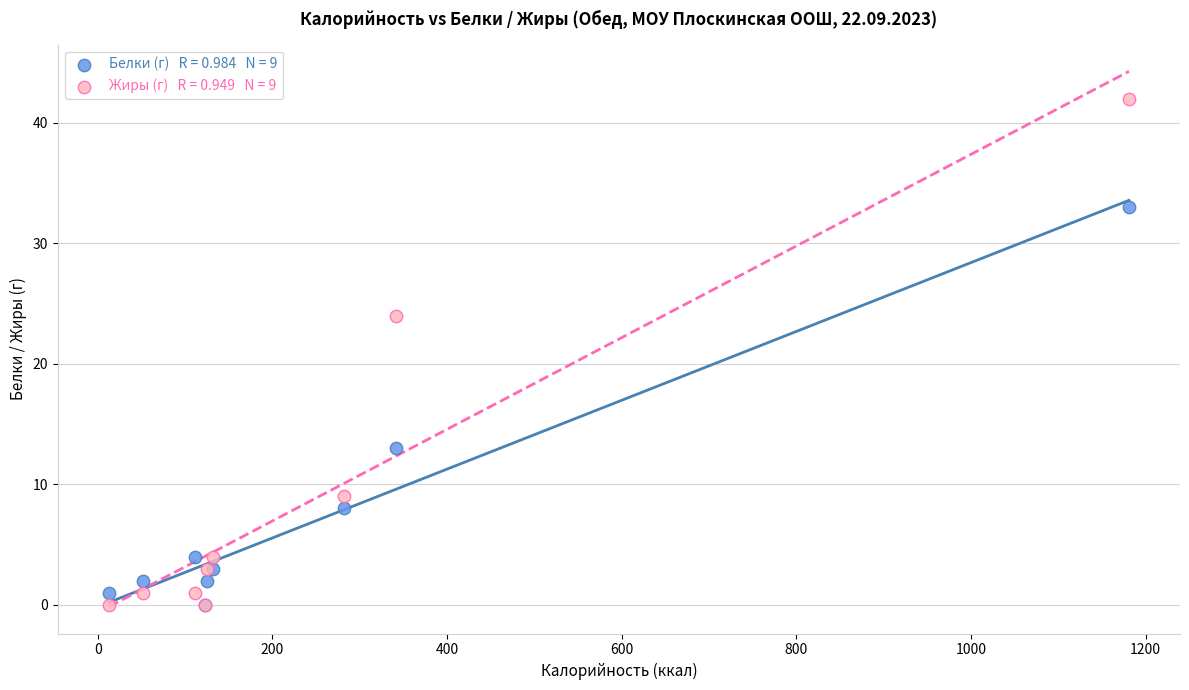

Across all series, what Y value is closest to 21?

24